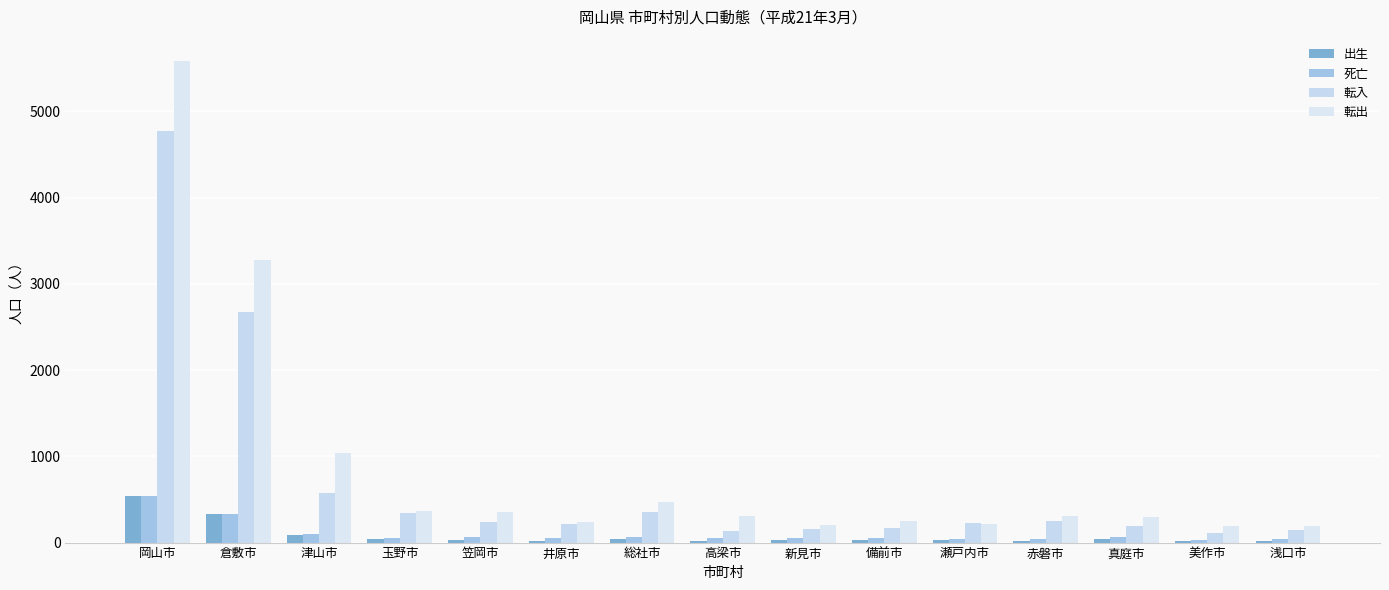

What is the value of the 転出 bar at the 13th from the left?

293